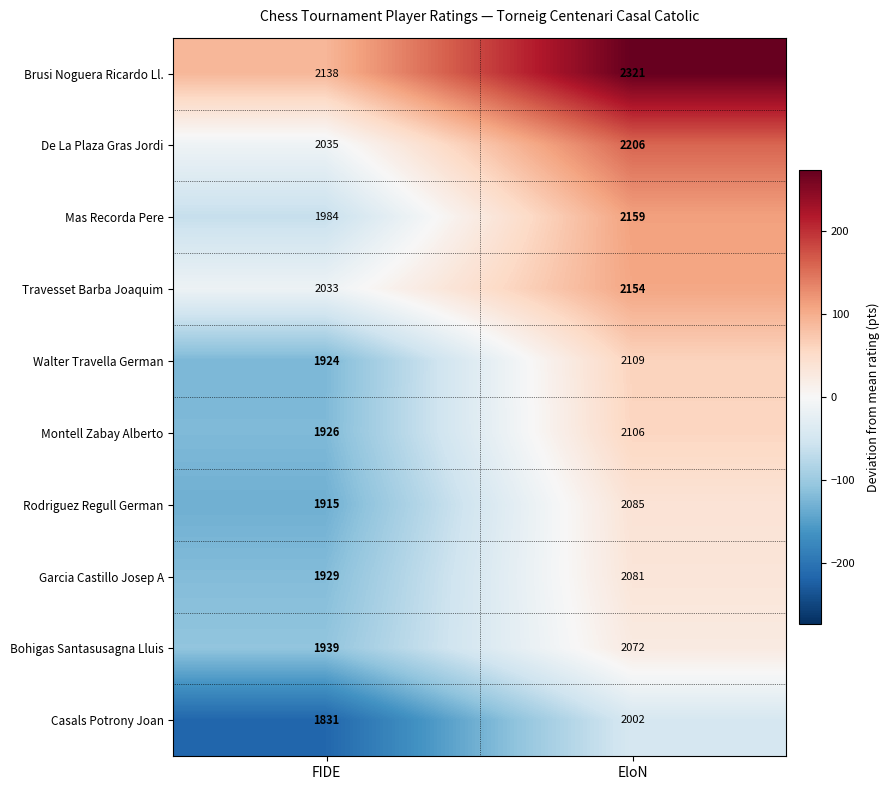

How many series are shown in this chart?

10